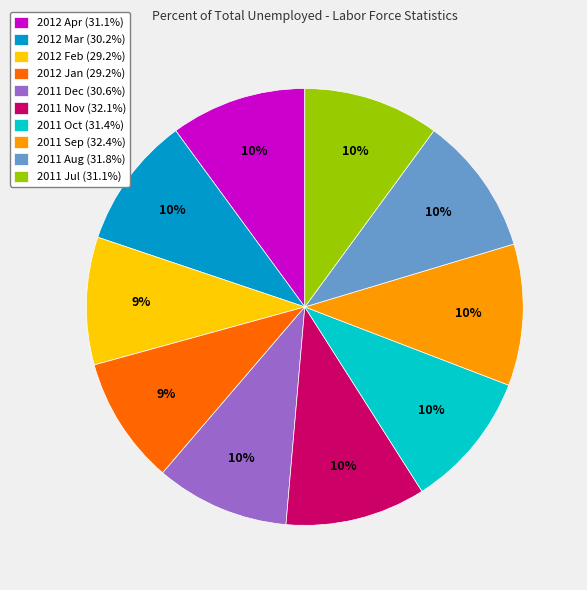

Is 2011 Sep (32.4%) the majority of the pie?

No